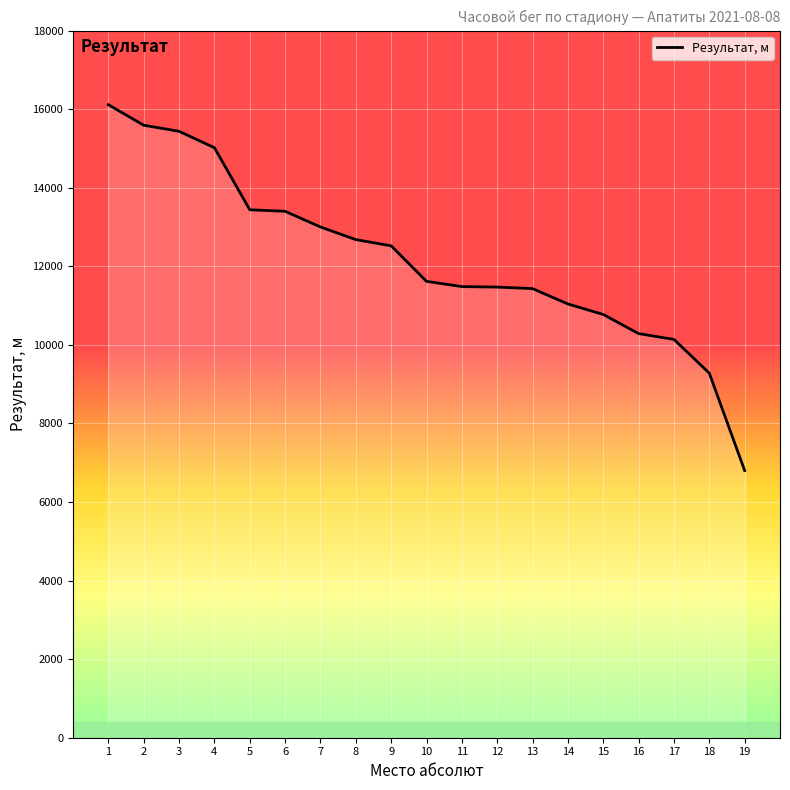

What is the greatest value displayed?

16112